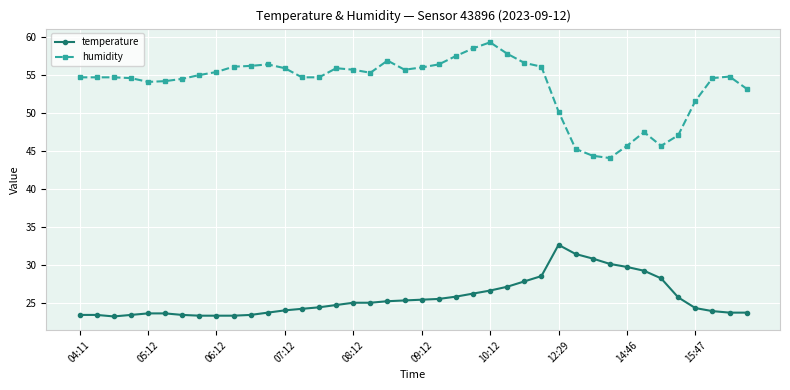

What is the smallest value displayed?

23.3